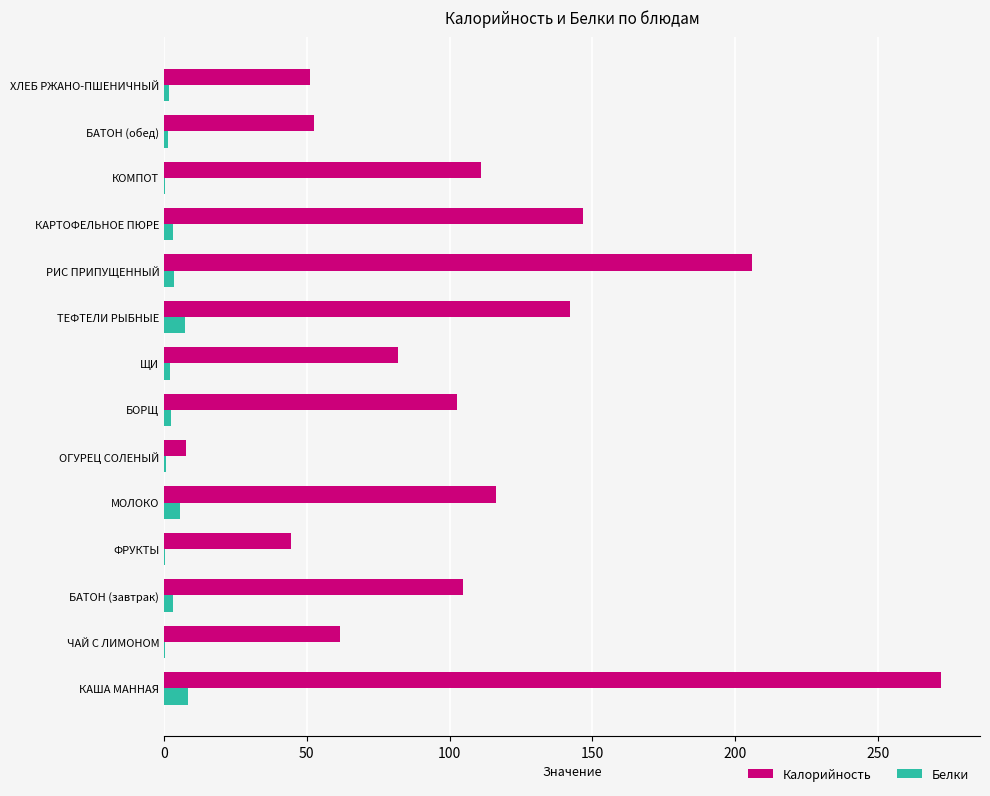

What is the maximum value for Белки?

8.5